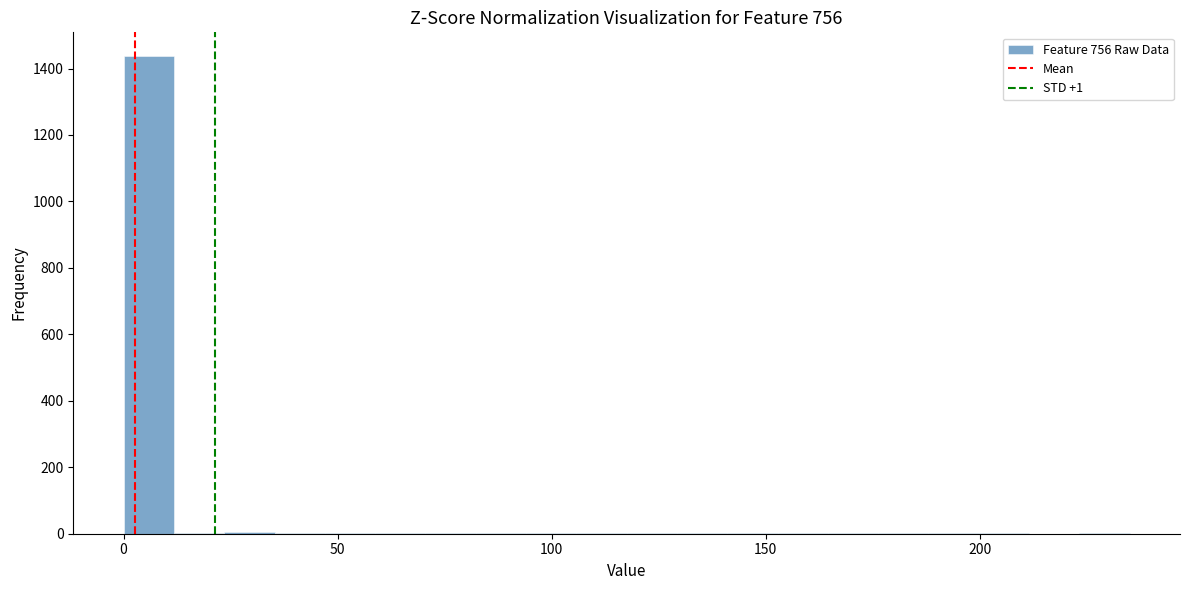

Read against the x-axis, roughly where is the centre of the tallest bar?

5